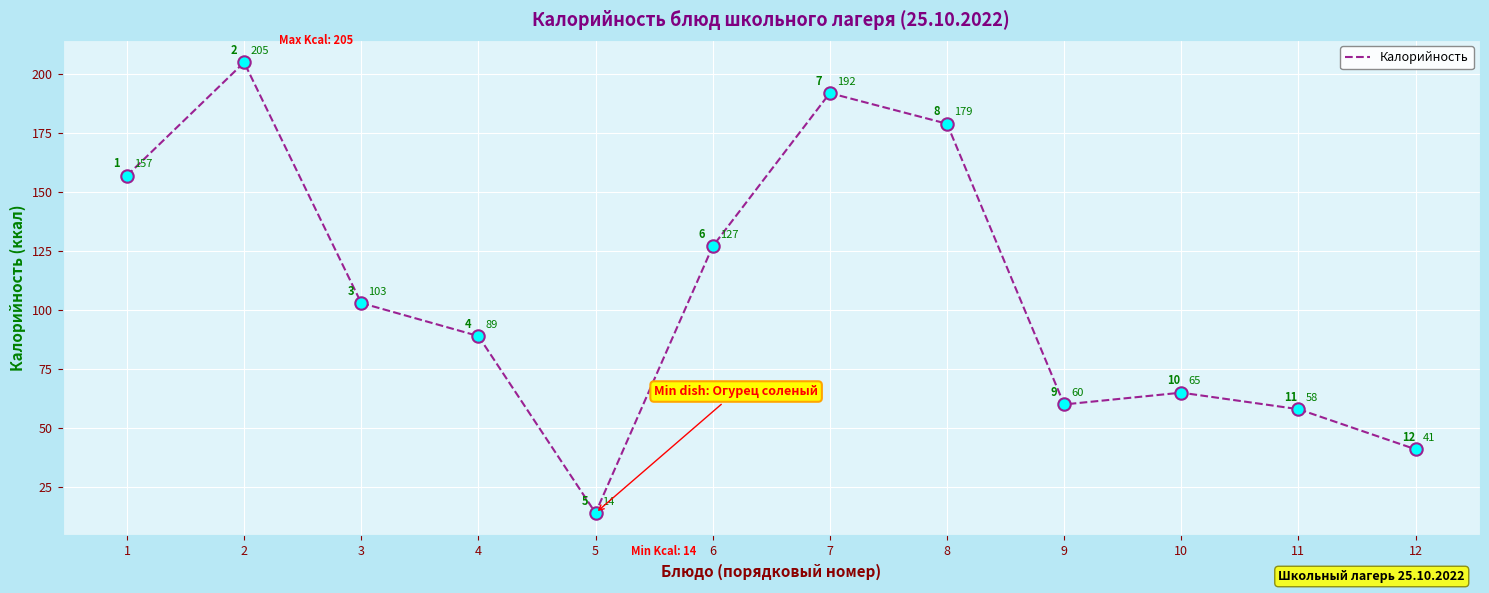

What is the change in value from 6 to 12?

-86